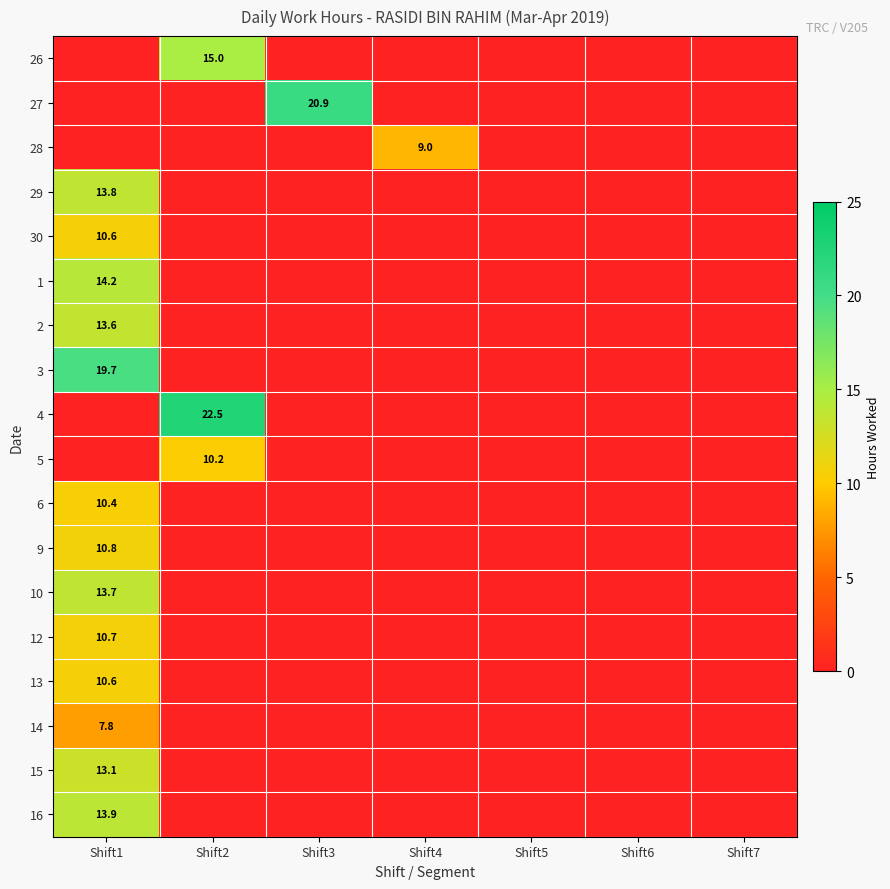

The value of 3 at Shift1 is 19.7. True or false?

True